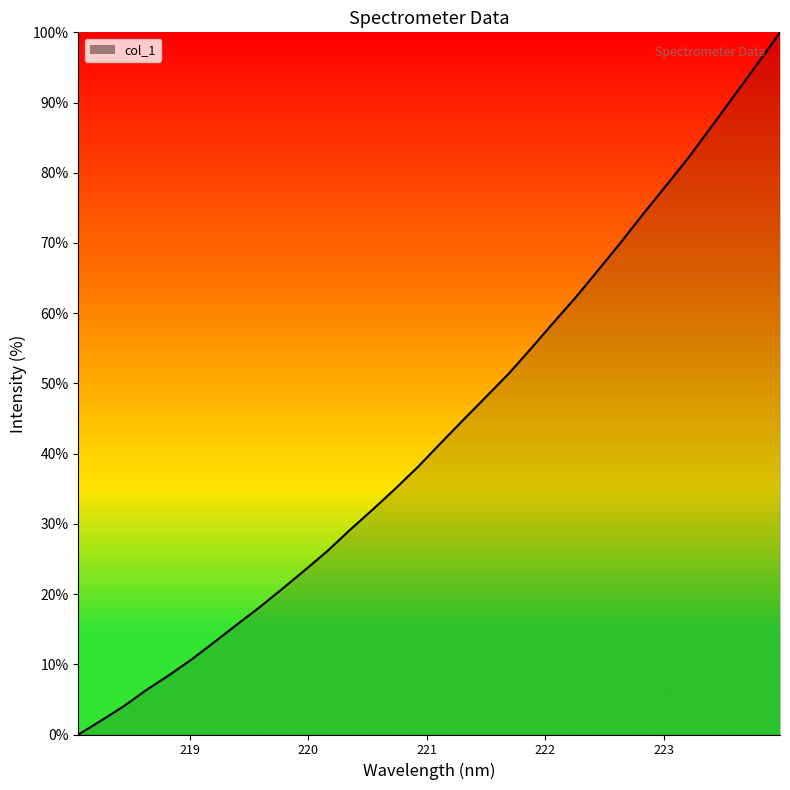

Reading left to right, list all the values displayed in this chart.

0.0	2.0	4.0	6.3	8.5	10.7	13.2	15.7	18.1	20.8	23.4	26.2	29.2	32.1	35.0	38.1	41.5	44.8	48.1	51.4	55.0	58.7	62.4	66.3	70.3	74.4	78.3	82.4	86.7	91.1	95.5	100.0